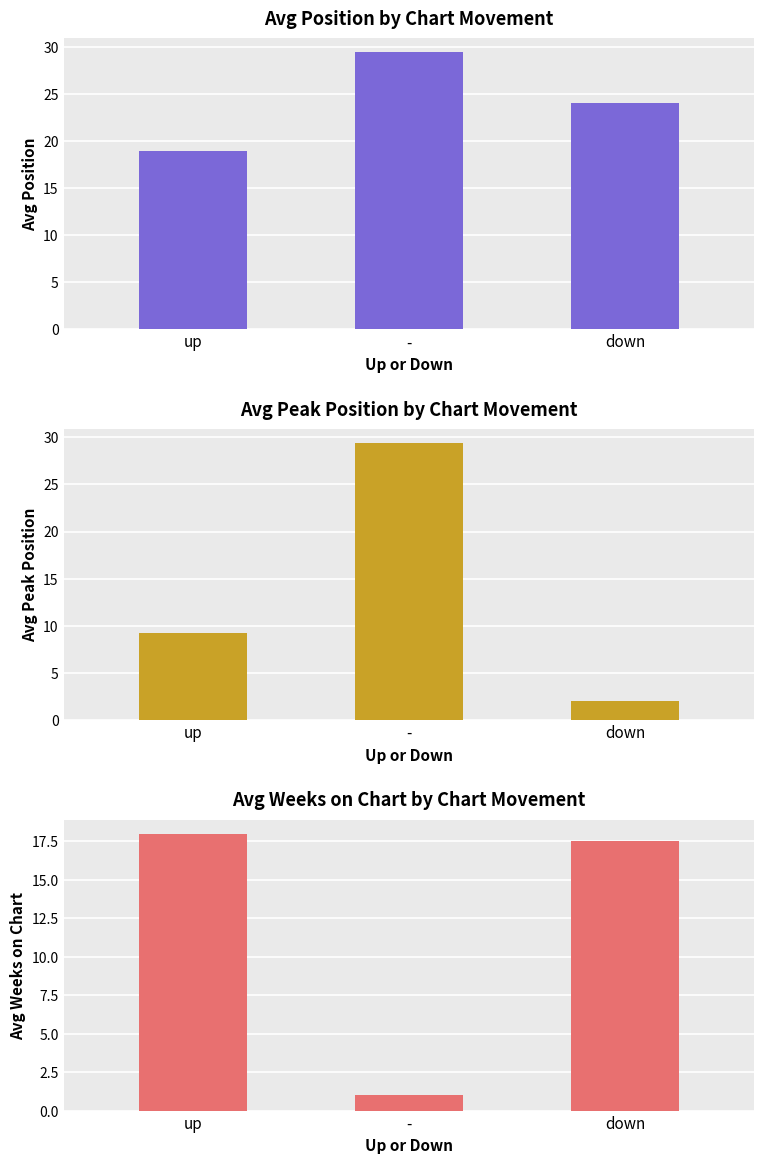

Where is Avg Weeks on Chart by Chart Movement nearest to the value 9?

-